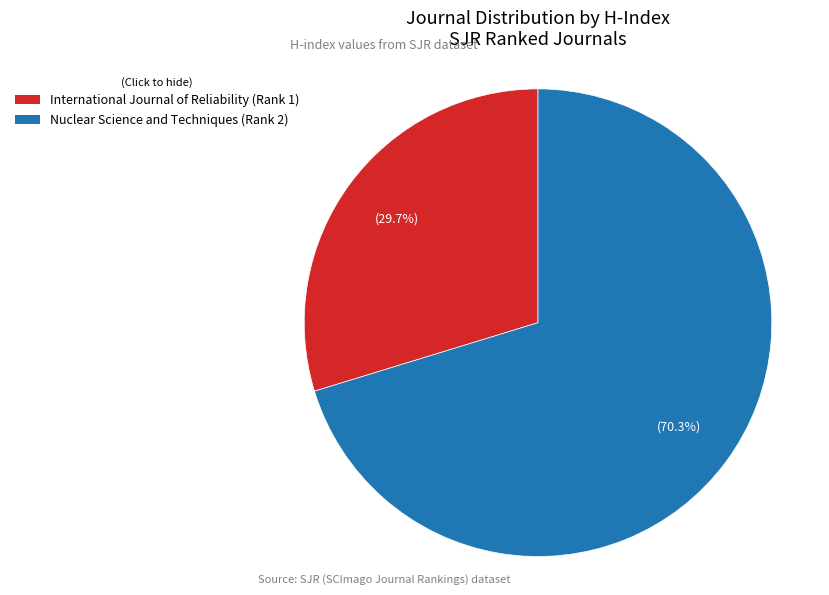

How many segments does this pie chart have?

2